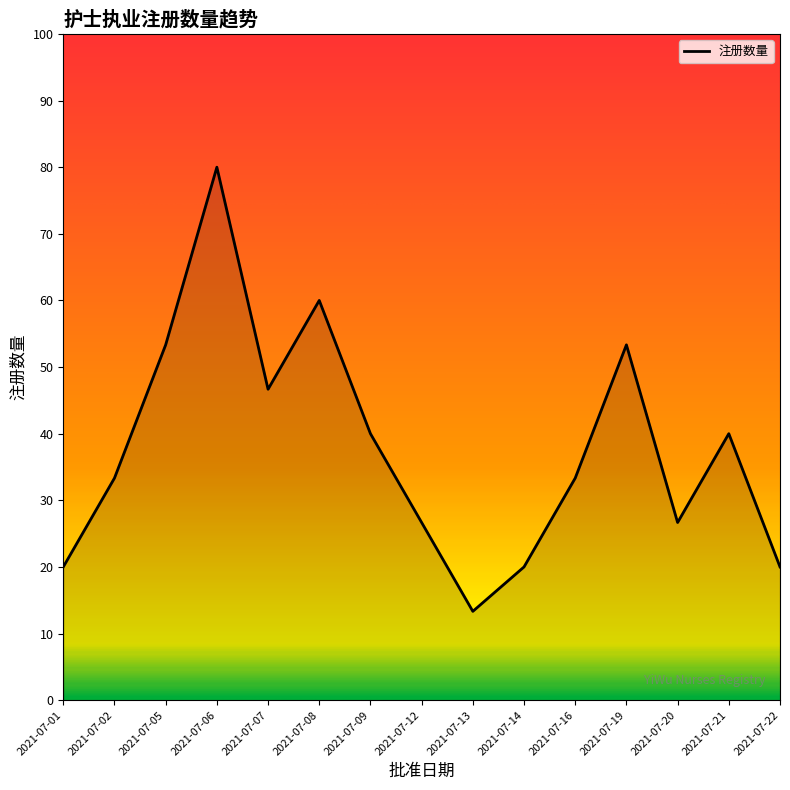

Reading right to left, what are all the values shown in this chart?

2021-07-22=20.0	2021-07-21=40.0	2021-07-20=26.7	2021-07-19=53.3	2021-07-16=33.3	2021-07-14=20.0	2021-07-13=13.3	2021-07-12=26.7	2021-07-09=40.0	2021-07-08=60.0	2021-07-07=46.7	2021-07-06=80.0	2021-07-05=53.3	2021-07-02=33.3	2021-07-01=20.0